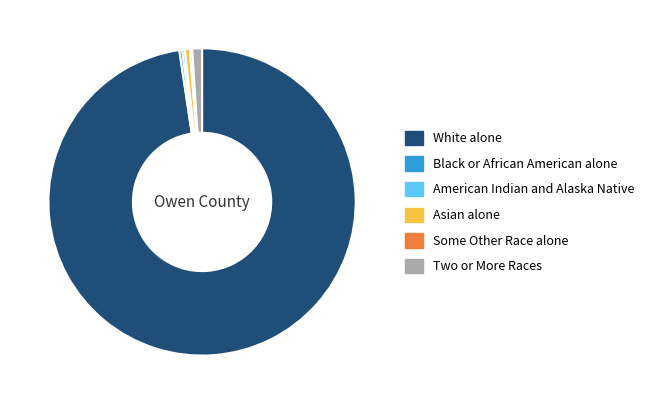

Does any single category account for the majority?

Yes